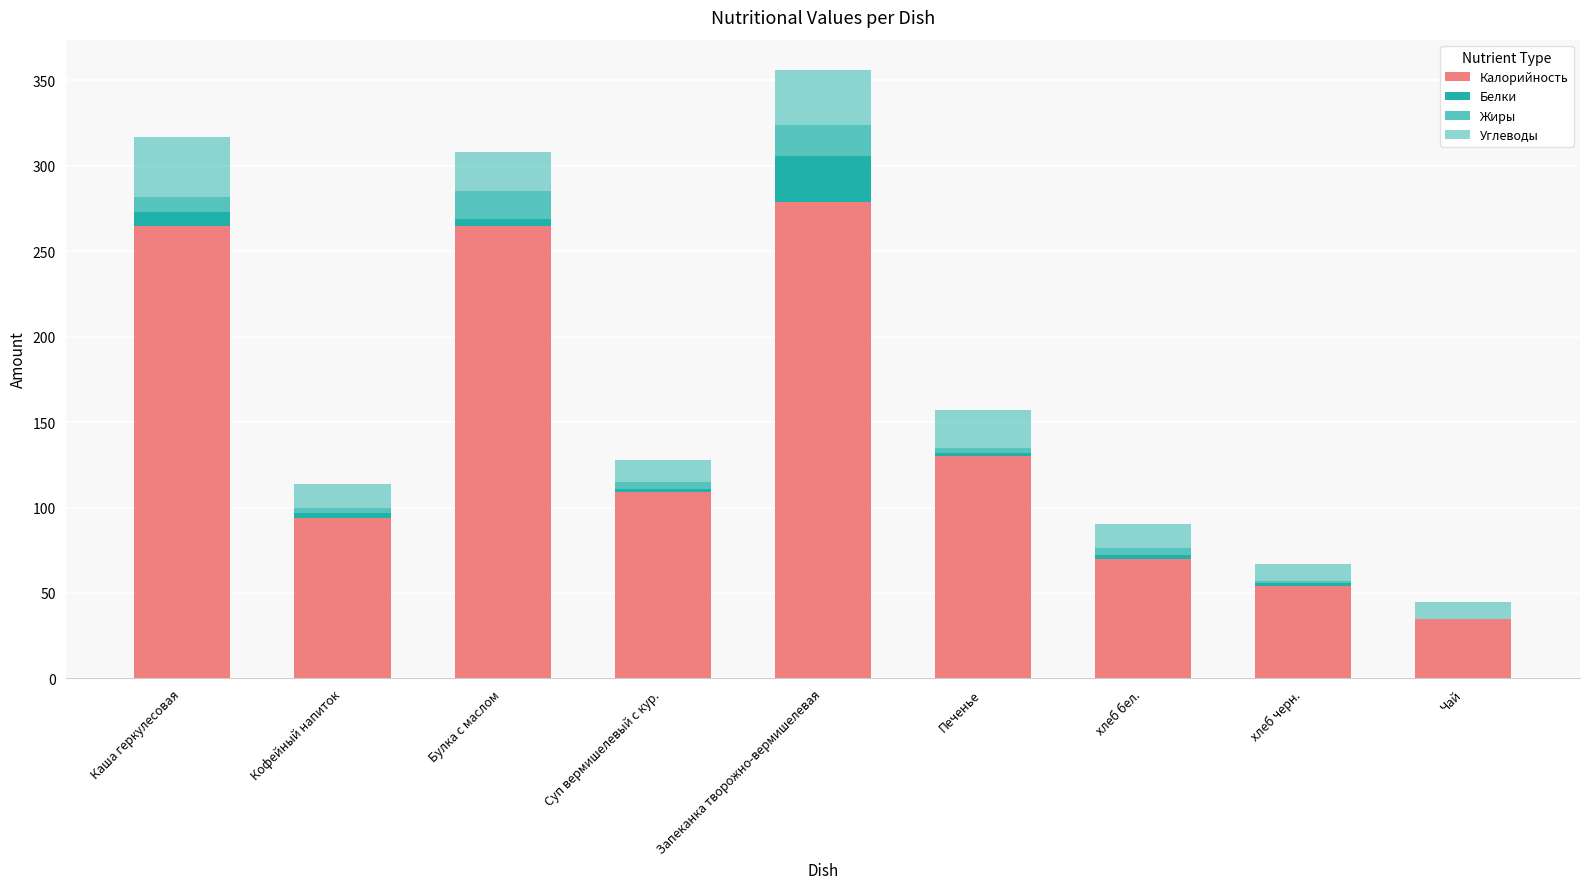

Are the bars grouped side by side (vs. stacked)?

No